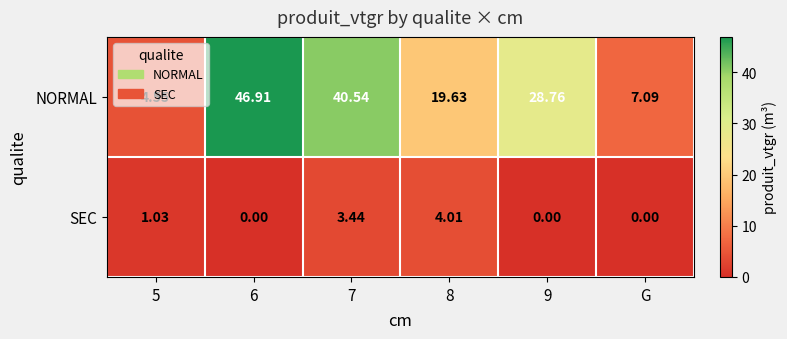

At how many categories does at least one series exceed 37?

2